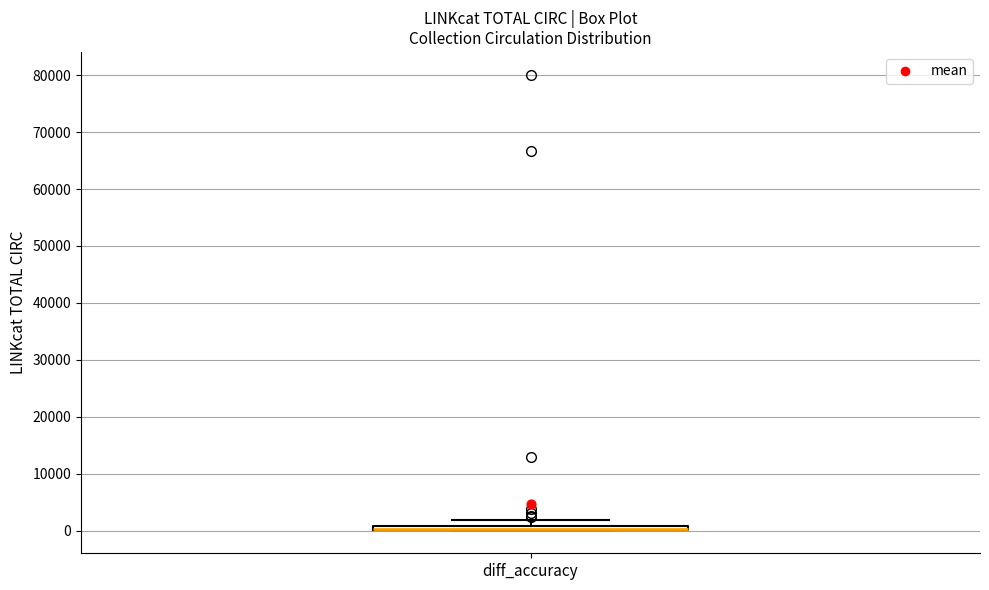

Where does the upper whisker of the box for diff_accuracy end on the y-axis? The values are not printed on the chart, so give them approximately, as read against the axis.

2000